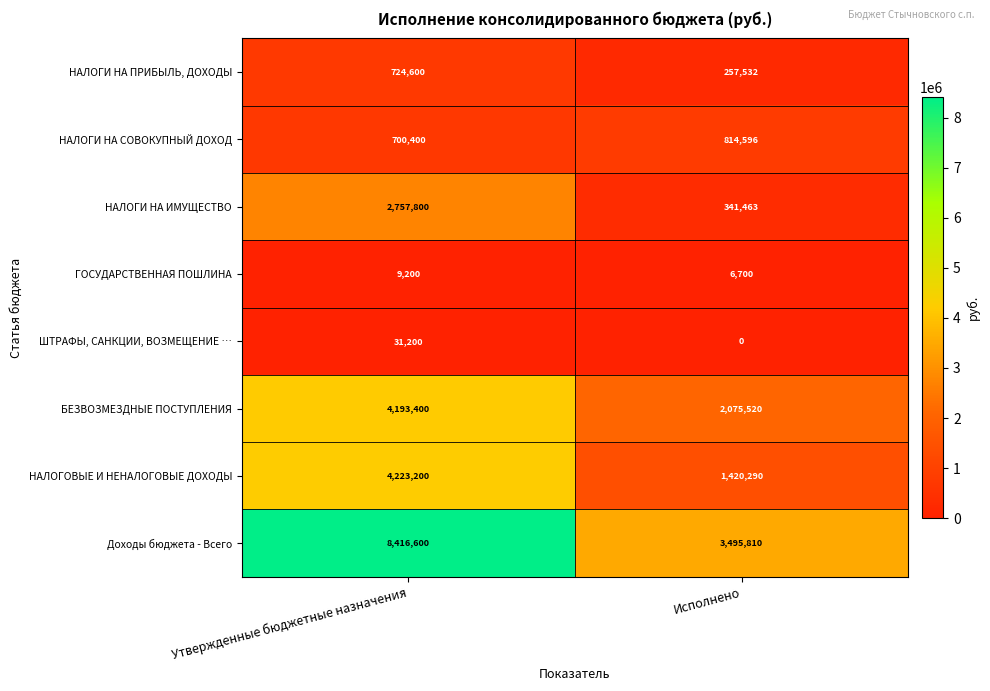

Which label corresponds to the smallest value in the chart?

Исполнено